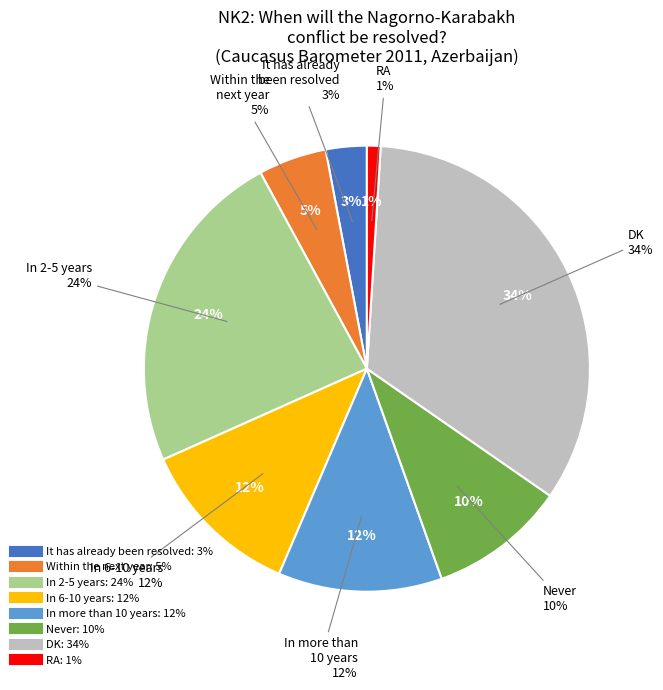

Which slice is the largest?

DK